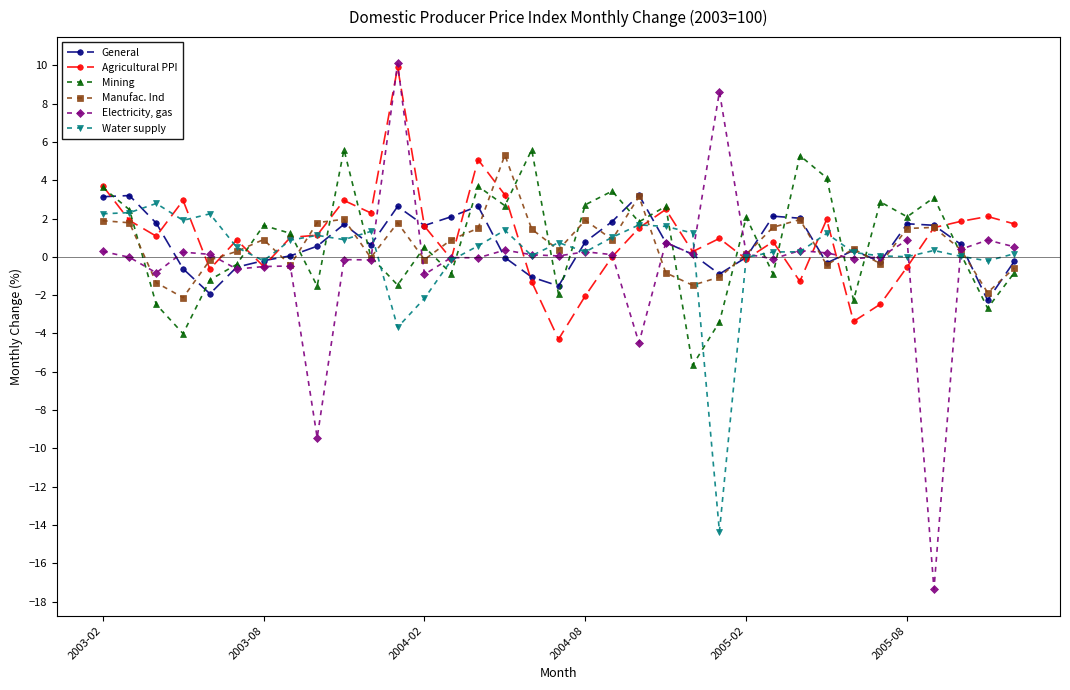

True or false: General has more than 1 interior local peaks.

True